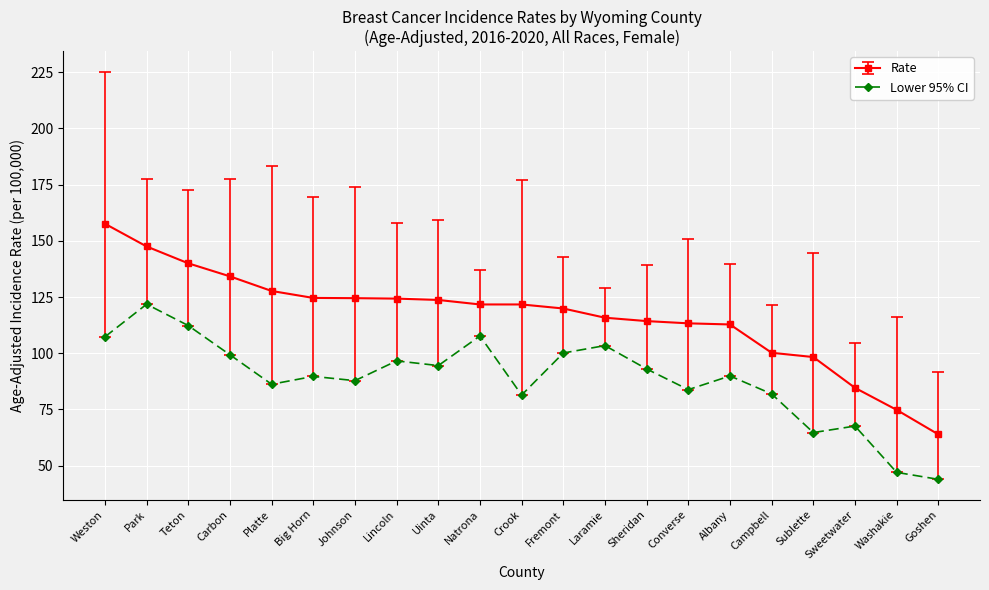

What position from the right is Big Horn?

16